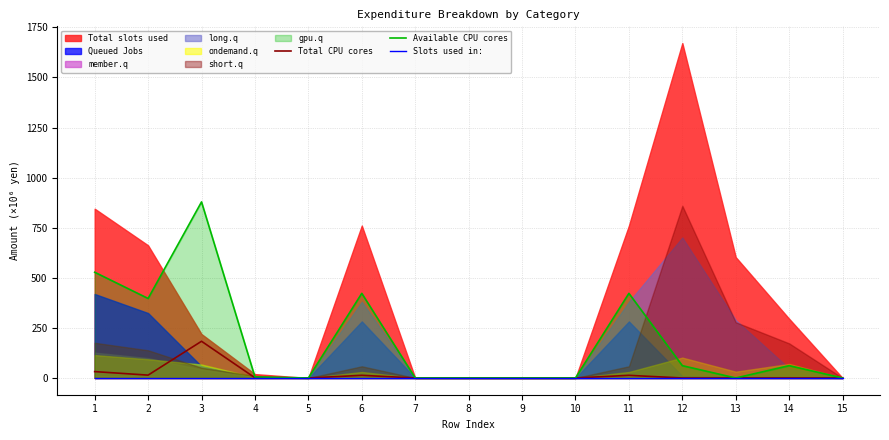

Reading left to right, extract all data points from this chart.

Total CPU cores: 1=31.8	2=14.2	3=183.2	4=1.0	5=0.0	6=13.1	7=0.0	8=0.0	9=0.0	10=0.0	11=13.1	12=0.0	13=0.0	14=0.0	15=0.0
Available CPU cores: 1=527.7	2=396.9	3=878.7	4=5.2	5=0.0	6=422.4	7=0.0	8=0.0	9=0.0	10=0.0	11=422.4	12=61.4	13=0.0	14=61.4	15=0.0
Slots used in:: 1=0.0	2=0.0	3=0.0	4=0.0	5=0.0	6=0.0	7=0.0	8=0.0	9=0.0	10=0.0	11=0.0	12=0.0	13=0.0	14=0.0	15=0.0